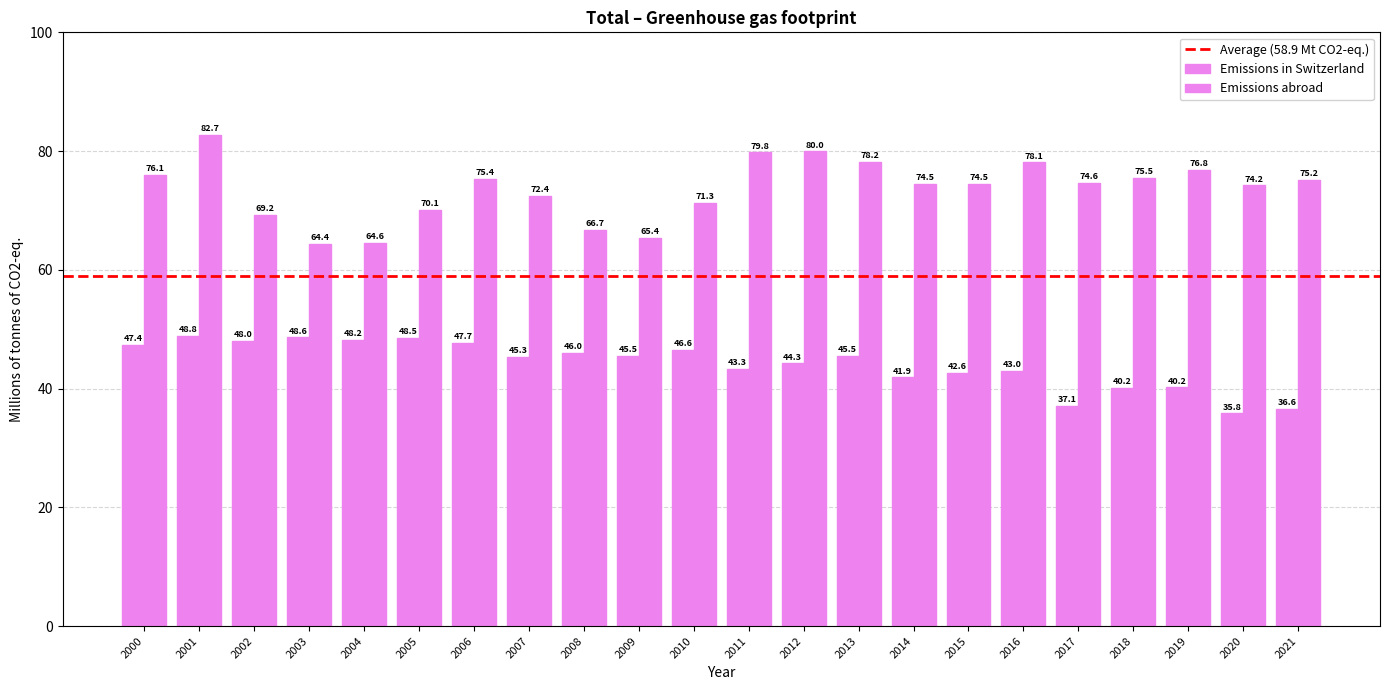

Reading right to left, extract all data points from this chart.

Emissions in Switzerland: 2021=36.6	2020=35.8	2019=40.2	2018=40.2	2017=37.1	2016=43.0	2015=42.6	2014=41.9	2013=45.5	2012=44.3	2011=43.3	2010=46.6	2009=45.5	2008=46.0	2007=45.3	2006=47.7	2005=48.5	2004=48.2	2003=48.6	2002=48.0	2001=48.8	2000=47.4
Emissions abroad: 2021=75.2	2020=74.2	2019=76.8	2018=75.5	2017=74.6	2016=78.1	2015=74.5	2014=74.5	2013=78.2	2012=80.0	2011=79.8	2010=71.3	2009=65.4	2008=66.7	2007=72.4	2006=75.4	2005=70.1	2004=64.6	2003=64.4	2002=69.2	2001=82.7	2000=76.1